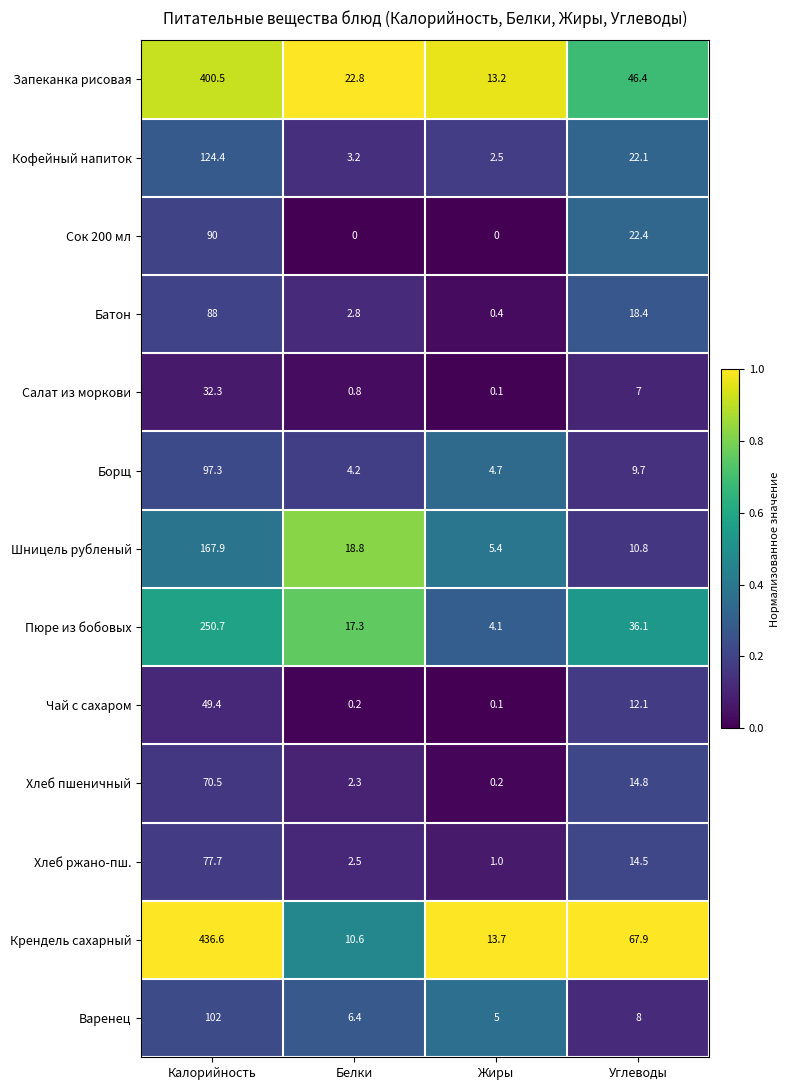

Which series has the largest range (max minus min)?

Крендель сахарный